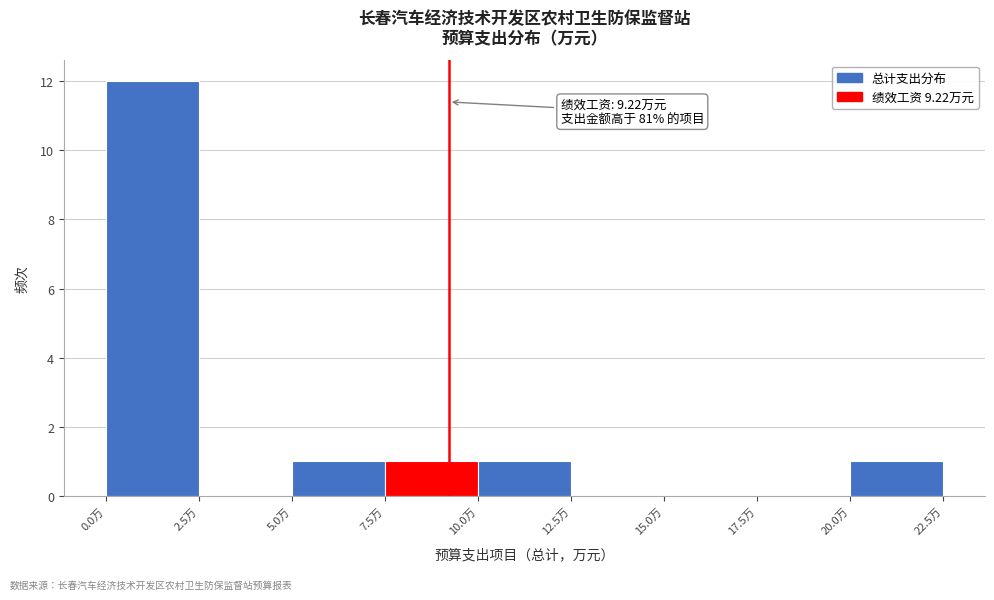

Over which range of the x-axis is the bar tallest?

0.0 to 2.5